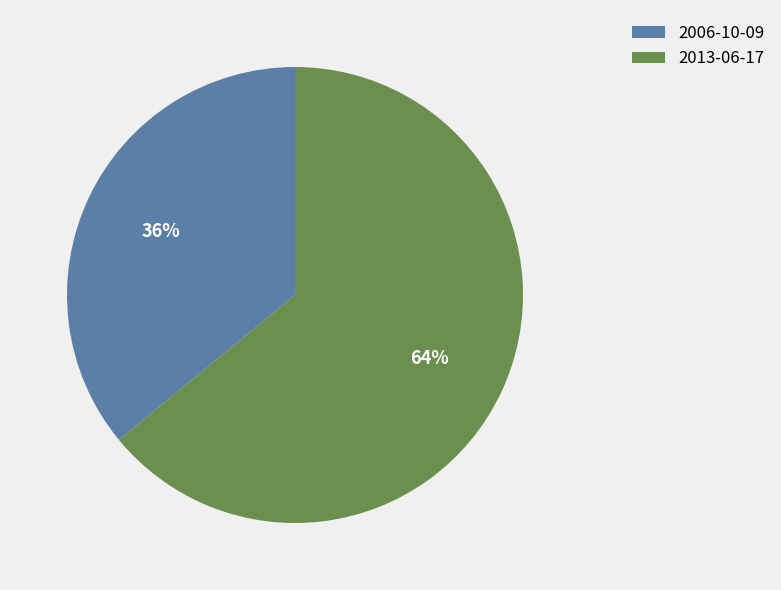

What is the smallest slice in the pie chart?

2006-10-09